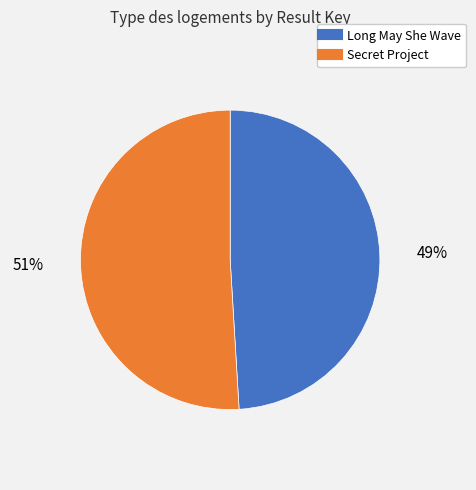

Do Secret Project and Long May She Wave together represent more than half of the pie?

Yes